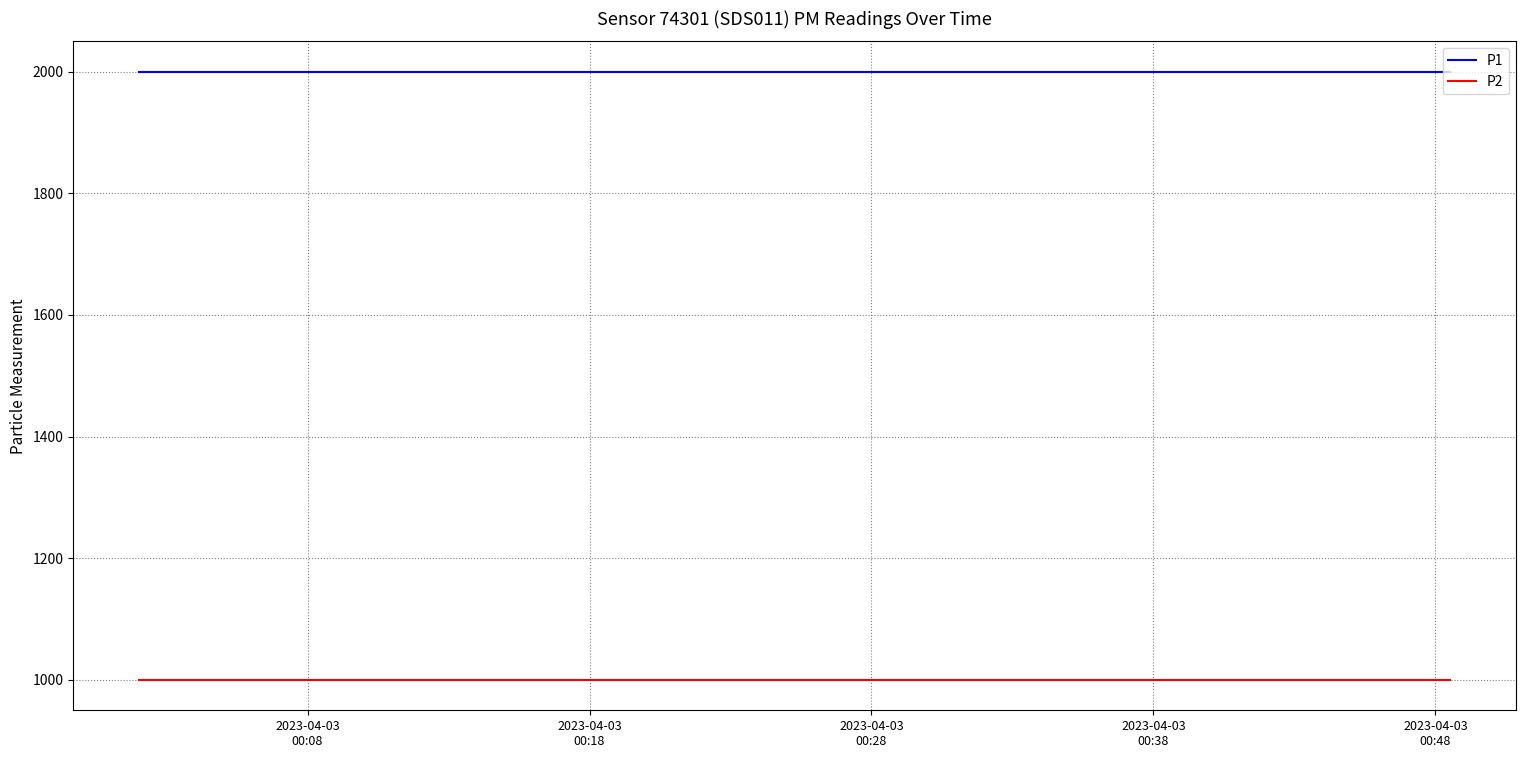

Count the number of categories in the chart.

20